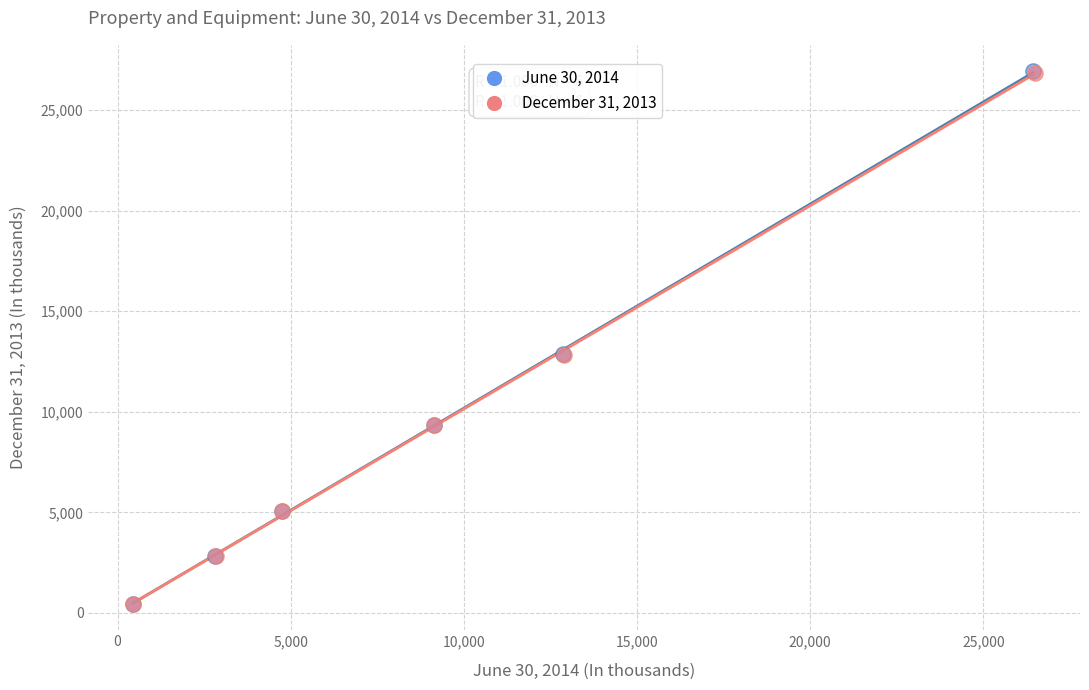

What are all the series names shown in the legend?

June 30, 2014, December 31, 2013